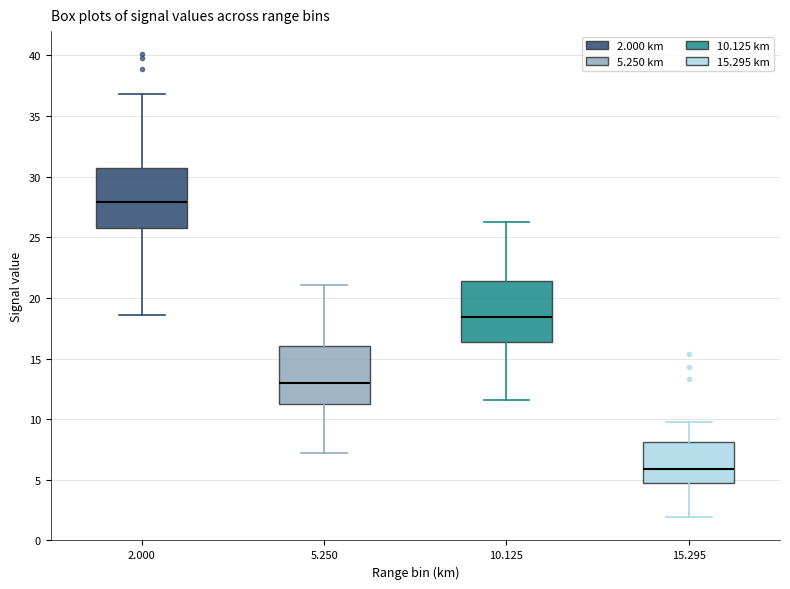

Where does the lower whisker of the box at x = 5.250 end on the y-axis? The values are not printed on the chart, so give them approximately, as read against the axis.

7.0